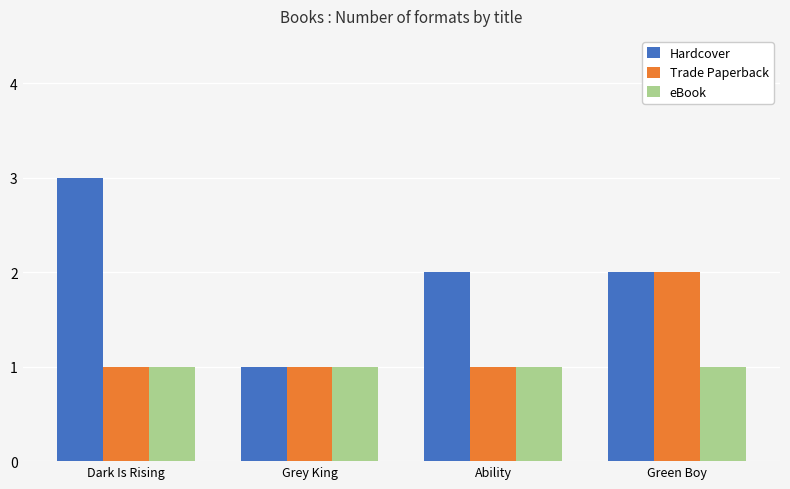

What is the sum of the Trade Paperback values at Dark Is Rising and Ability?

2